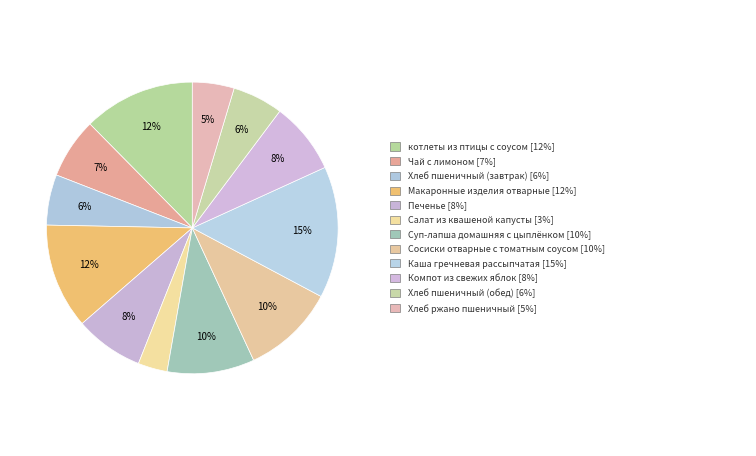

Does any single category account for the majority?

No